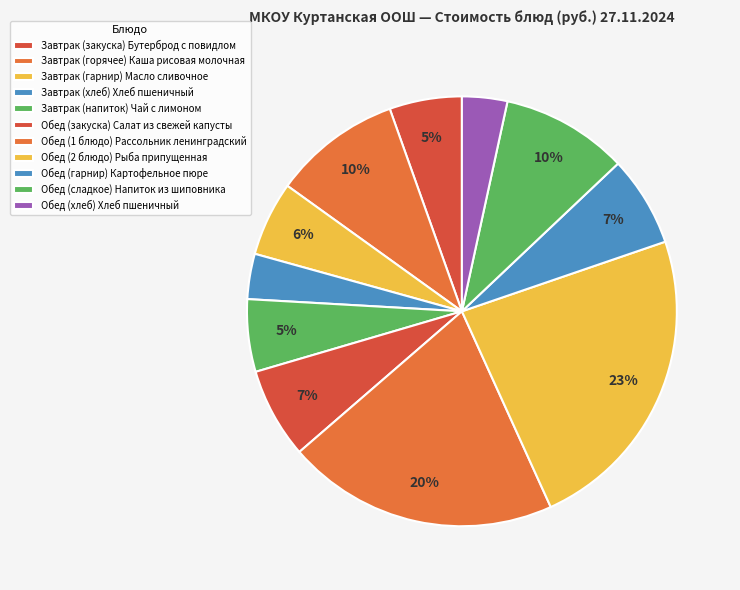

To the nearest percent, what is the difference between the Обед (1 блюдо) Рассольник ленинградский and Обед (2 блюдо) Рыба припущенная slice percentages?

3%